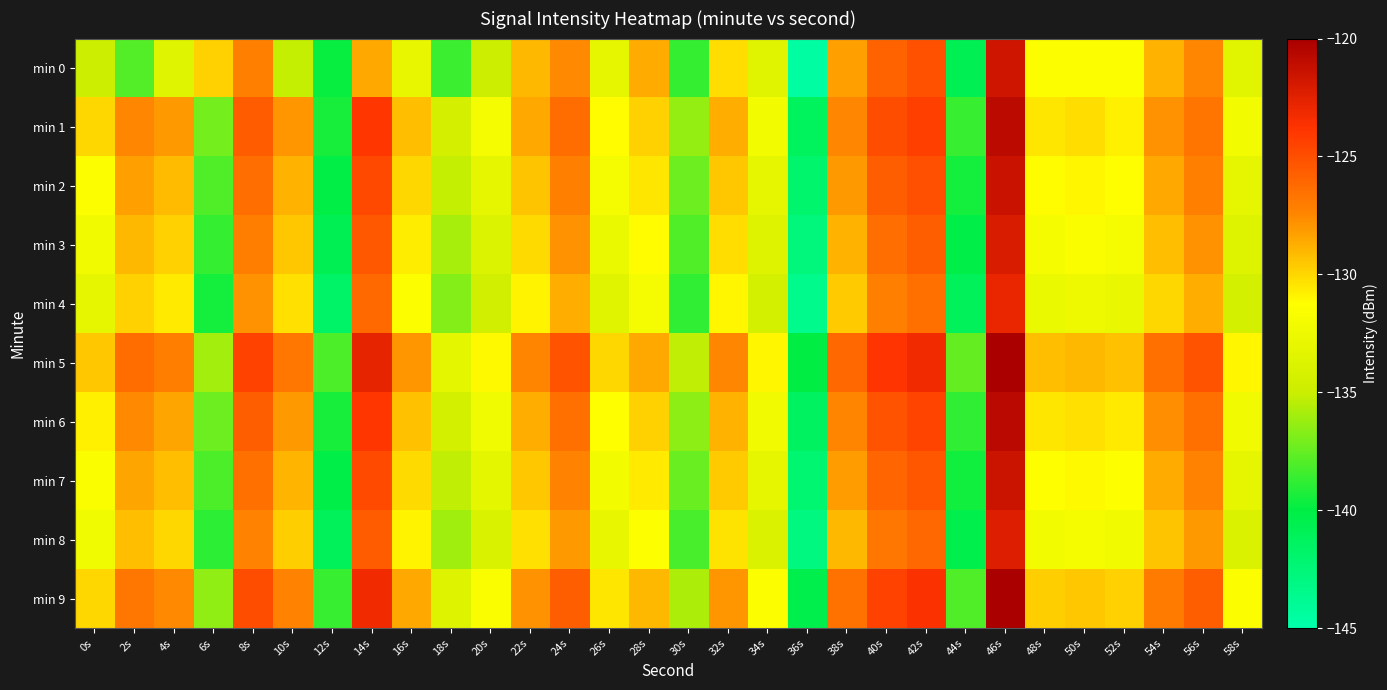

Which label corresponds to the smallest value in the chart?

36s